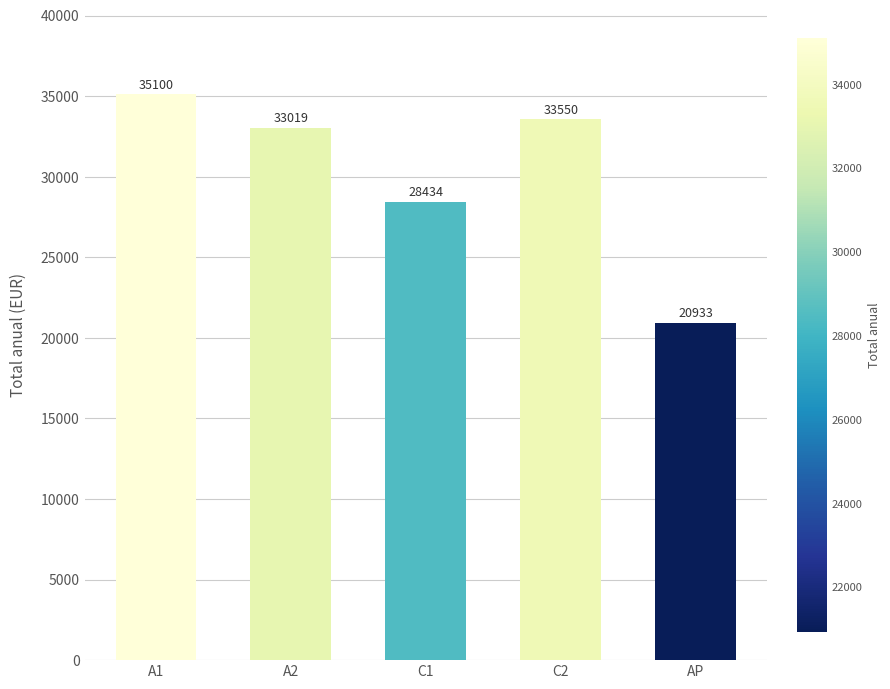

Are the bars horizontal?

No